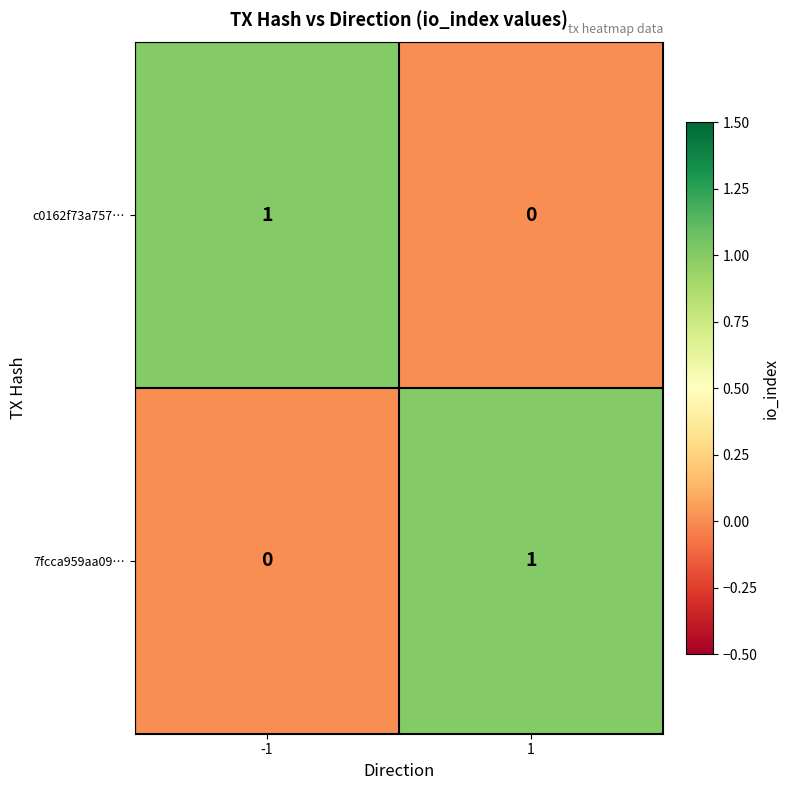

Is it true that c0162f73a757… equals 1 at -1?

True